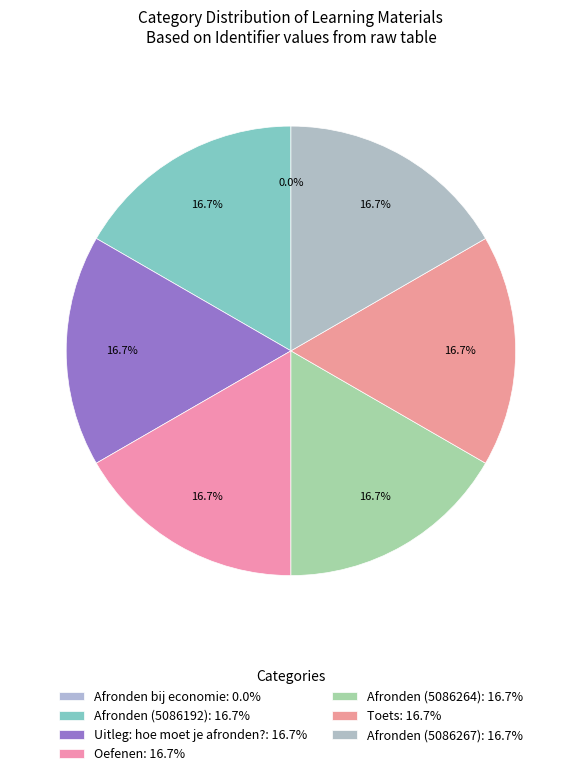

How many segments does this pie chart have?

7